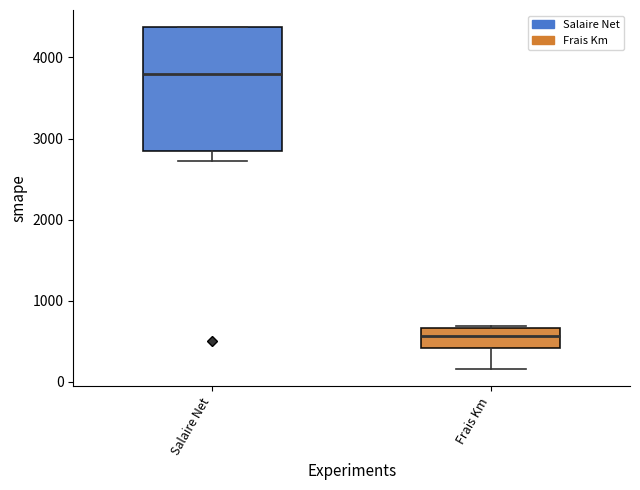

Reading left to right, read every box against the y-axis: the position of its median line, the range the box covers, and the ends of its whiskers. The values are not printed on the chart, so give them approximately, as read against the axis.

Salaire Net: median 3800, box 2800 to 4400, whiskers 2700 to 4400
Frais Km: median 600, box 400 to 700, whiskers 200 to 700